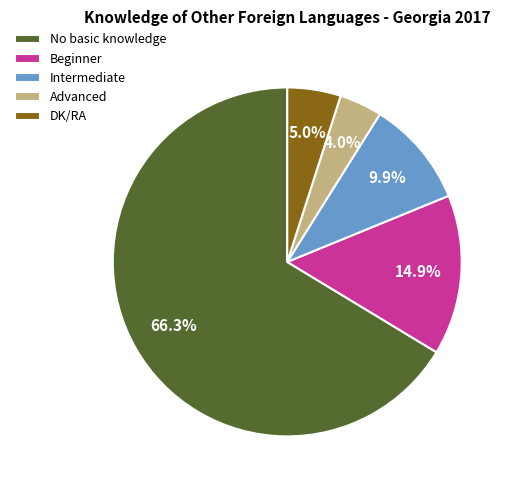

What is the ratio of the value at DK/RA to the value at No basic knowledge?

0.1